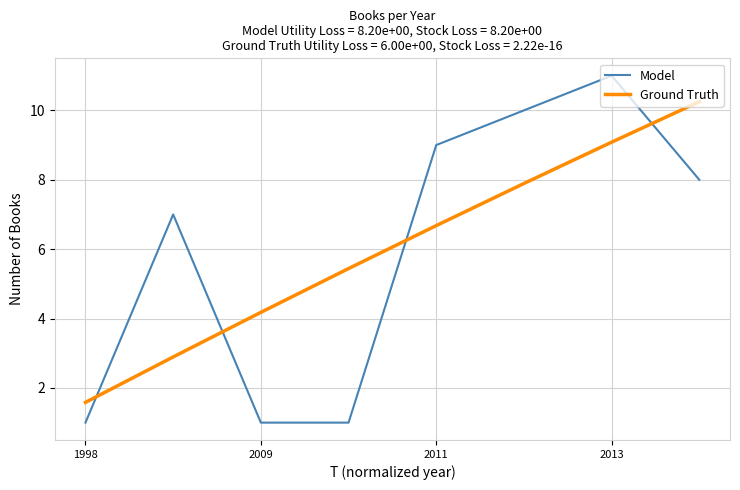

Which series has the widest spread of values?

Model